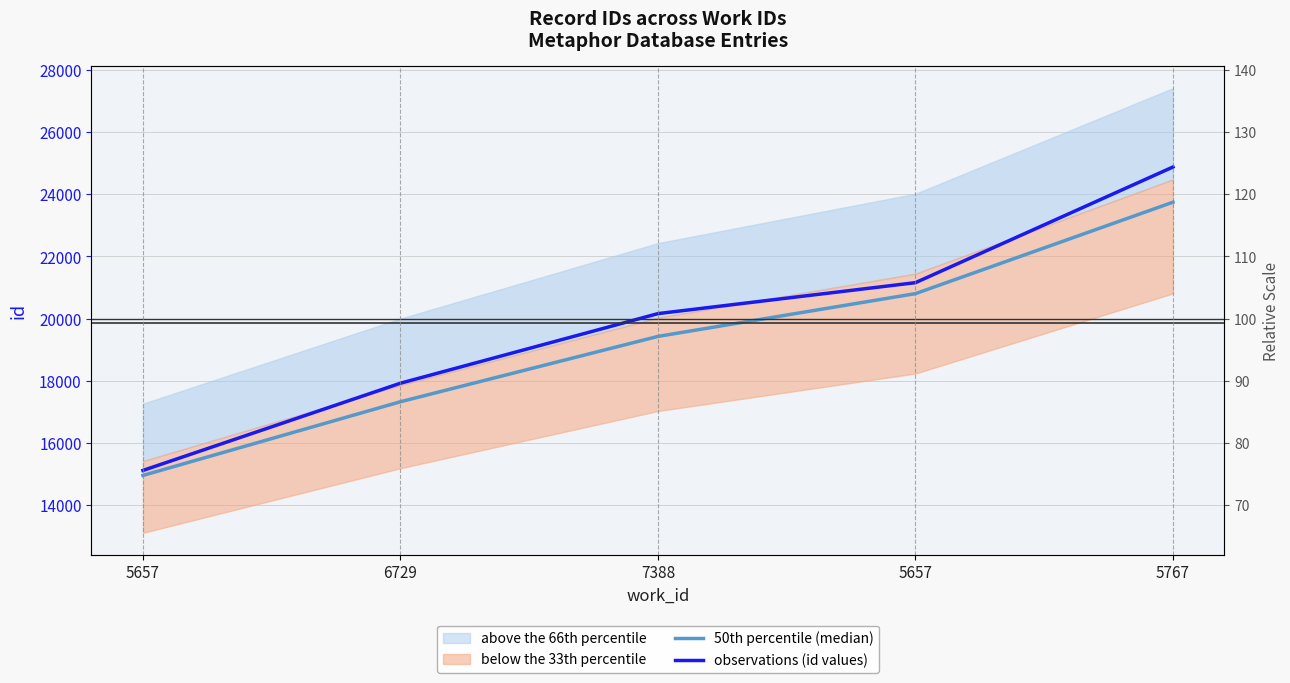

The value of 50th percentile (median) at 5657 is 32227.4. True or false?

False